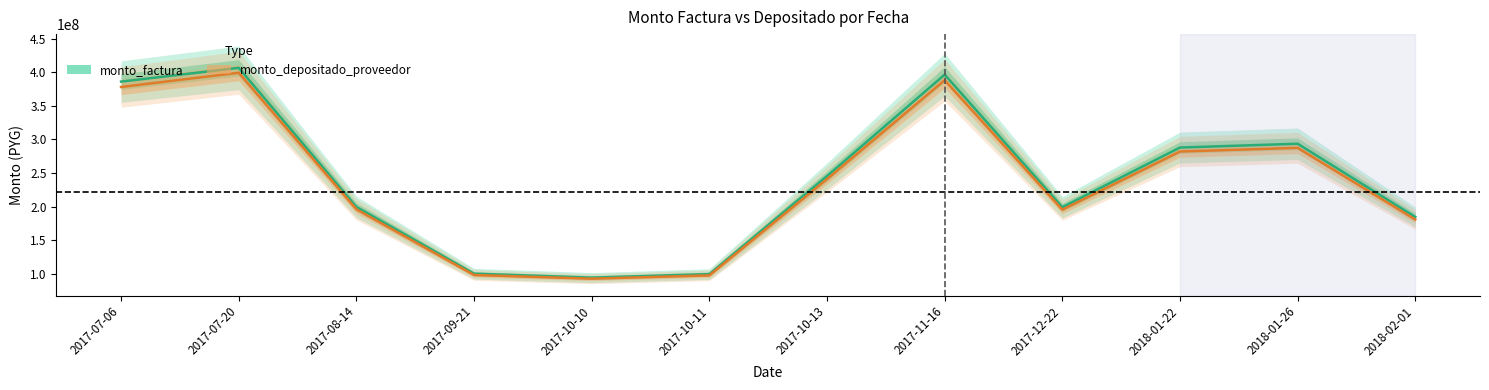

What are all the series names shown in the legend?

monto_factura, monto_depositado_proveedor